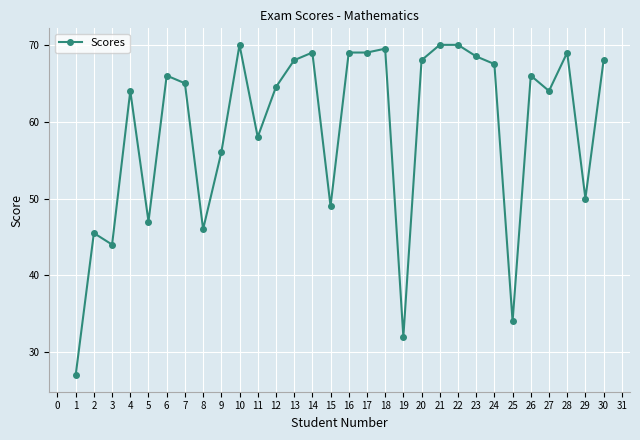

Between 18 and 3, which is larger?

18